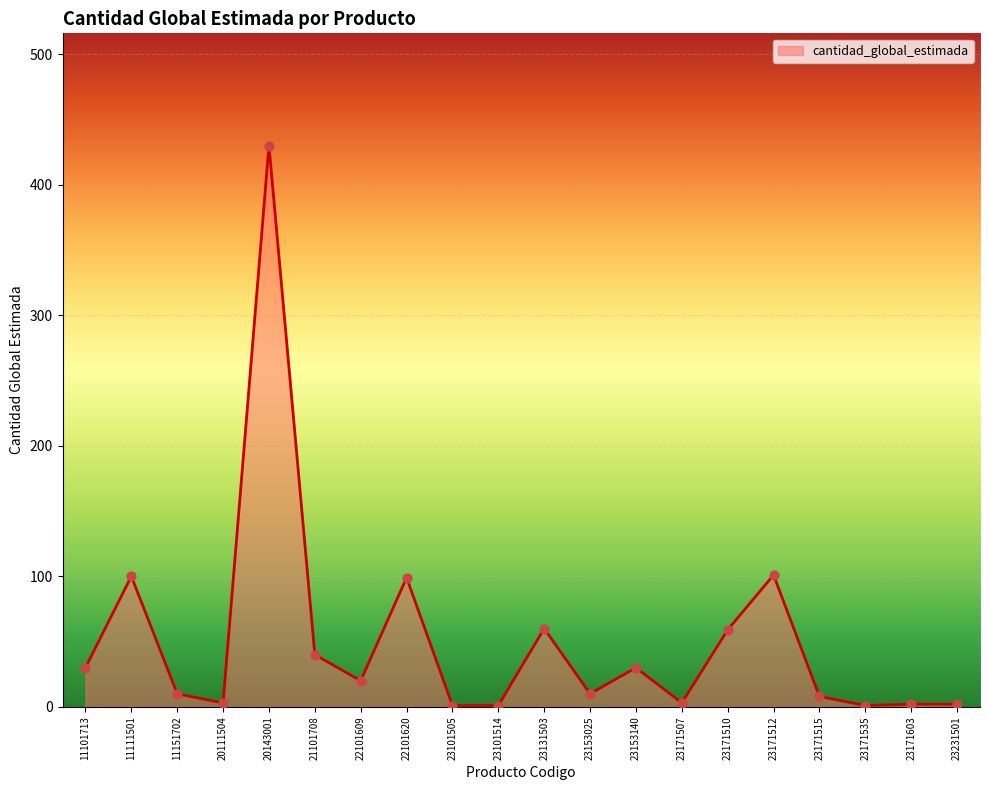

What is the ratio of the value at 11101713 to the value at 23231501?

15.0